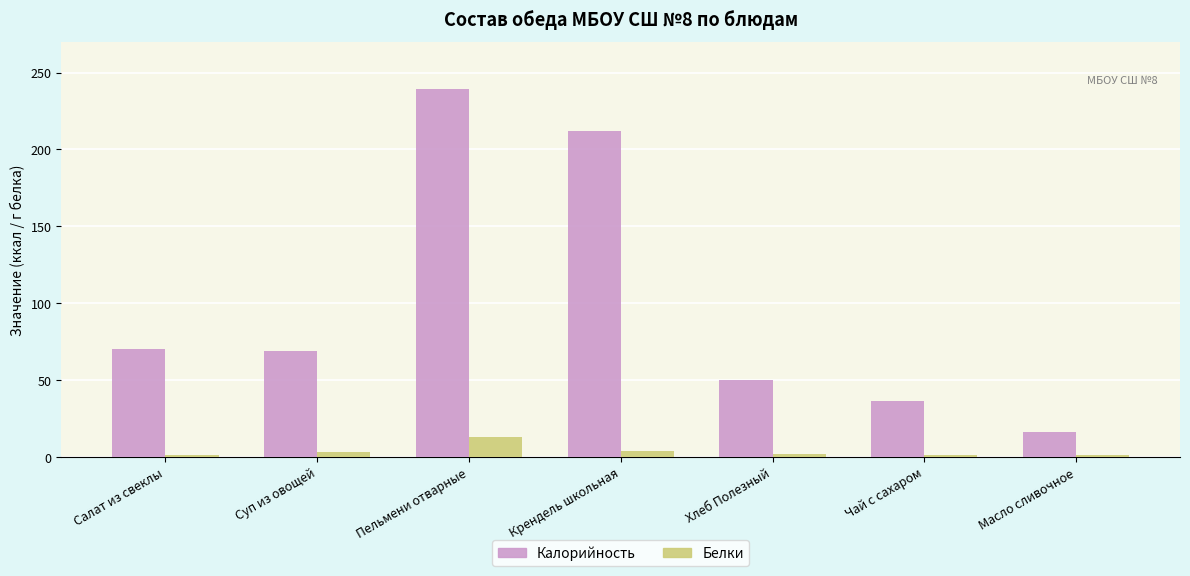

At which label is Калорийность closest to 127?

Салат из свеклы